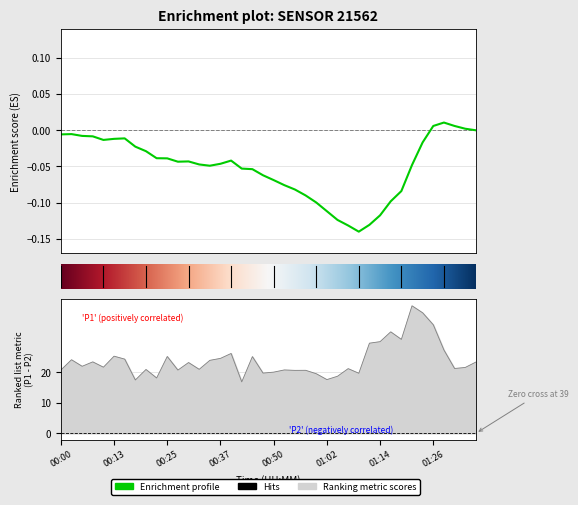

Count the number of categories in the chart.

40